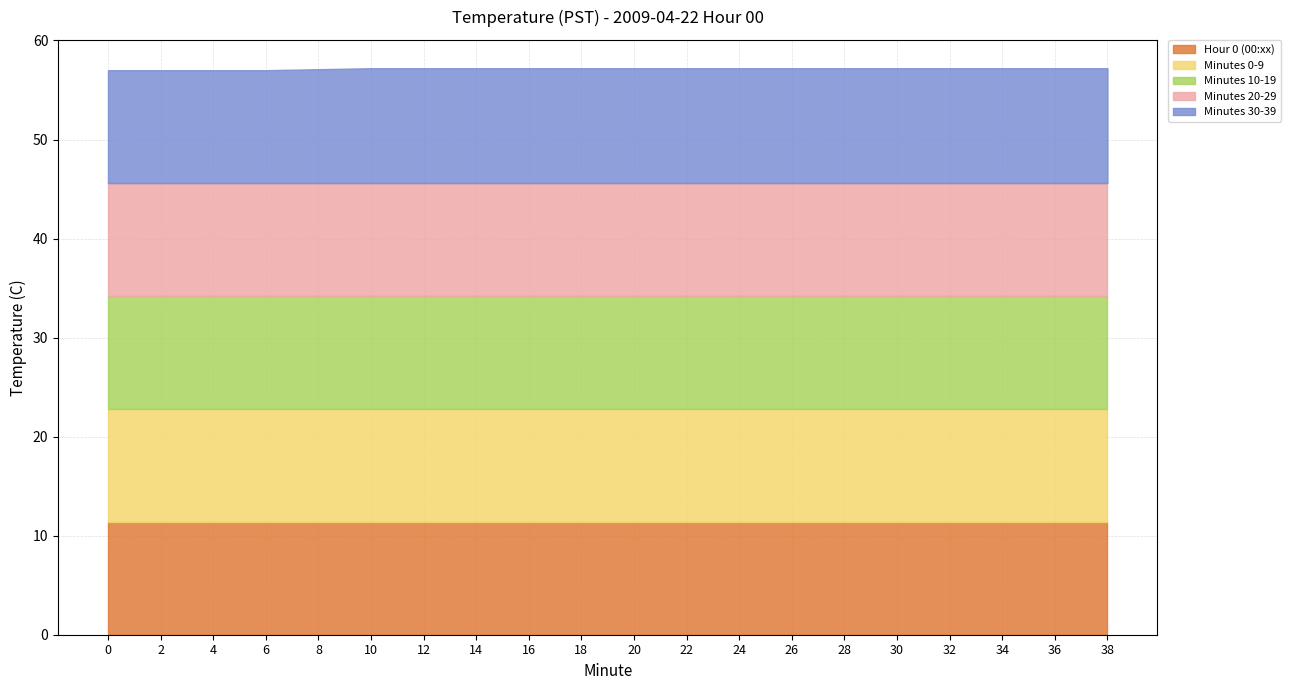

True or false: Minutes 30-39 and Minutes 10-19 intersect in this chart.

False